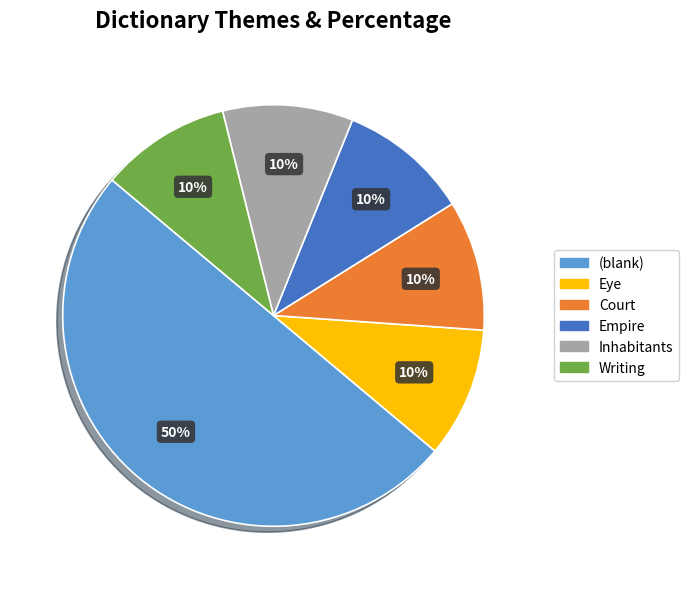

Between (blank) and Court, which is larger?

(blank)